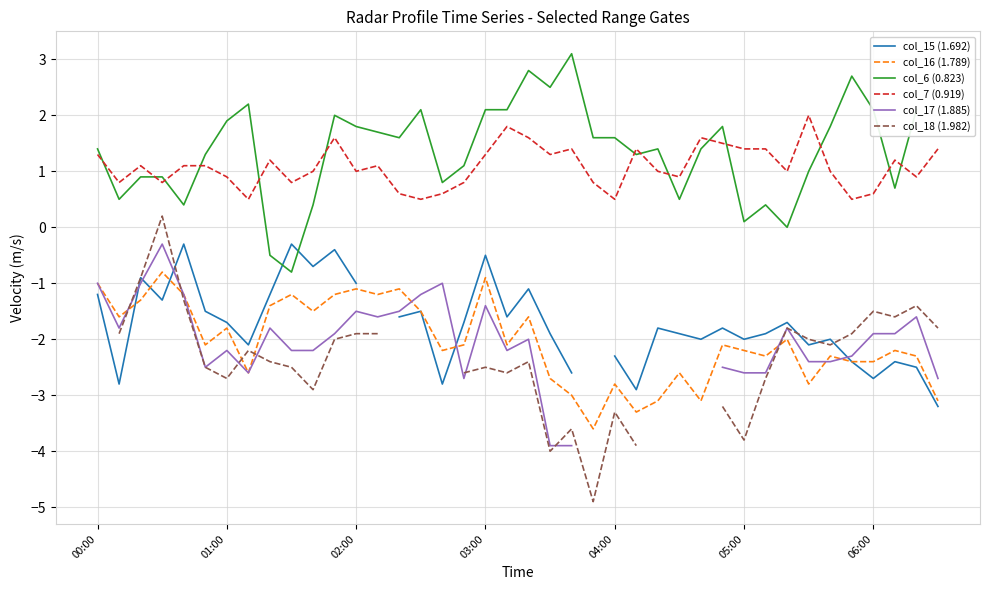

What is the approximate value of col_15 (1.692) at 19?

-1.6